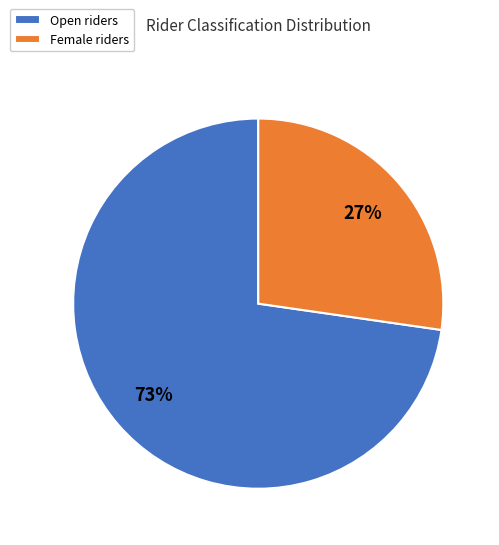

To the nearest percent, what is the combined percentage of Open and Female?

100%